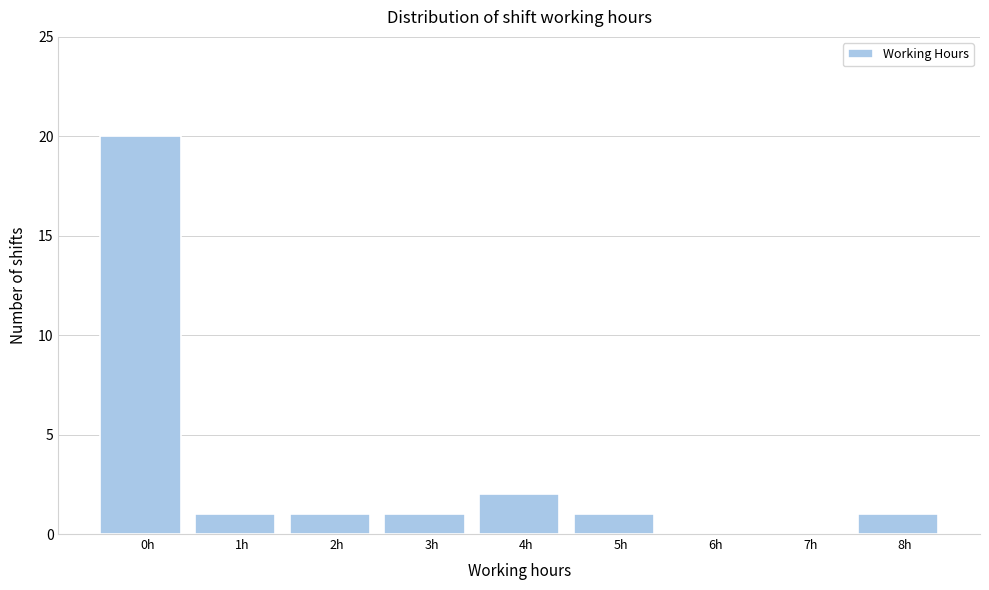

Reading left to right, extract all data points from this chart.

0h=20	1h=1	2h=1	3h=1	4h=2	5h=1	6h=0	7h=0	8h=1